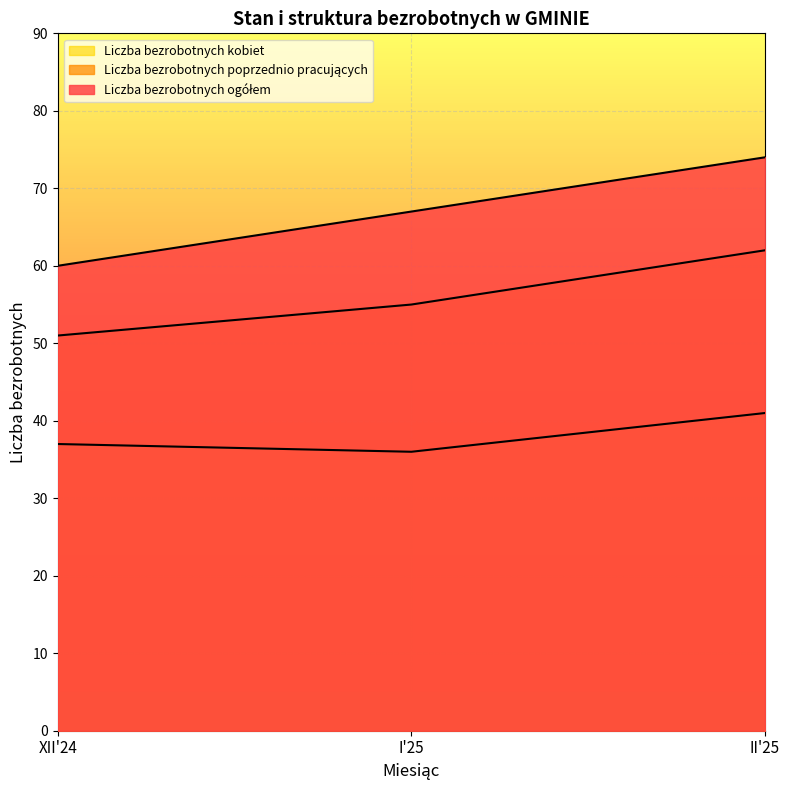

What is the value of the Liczba bezrobotnych ogółem point at the 1st from the left?

60